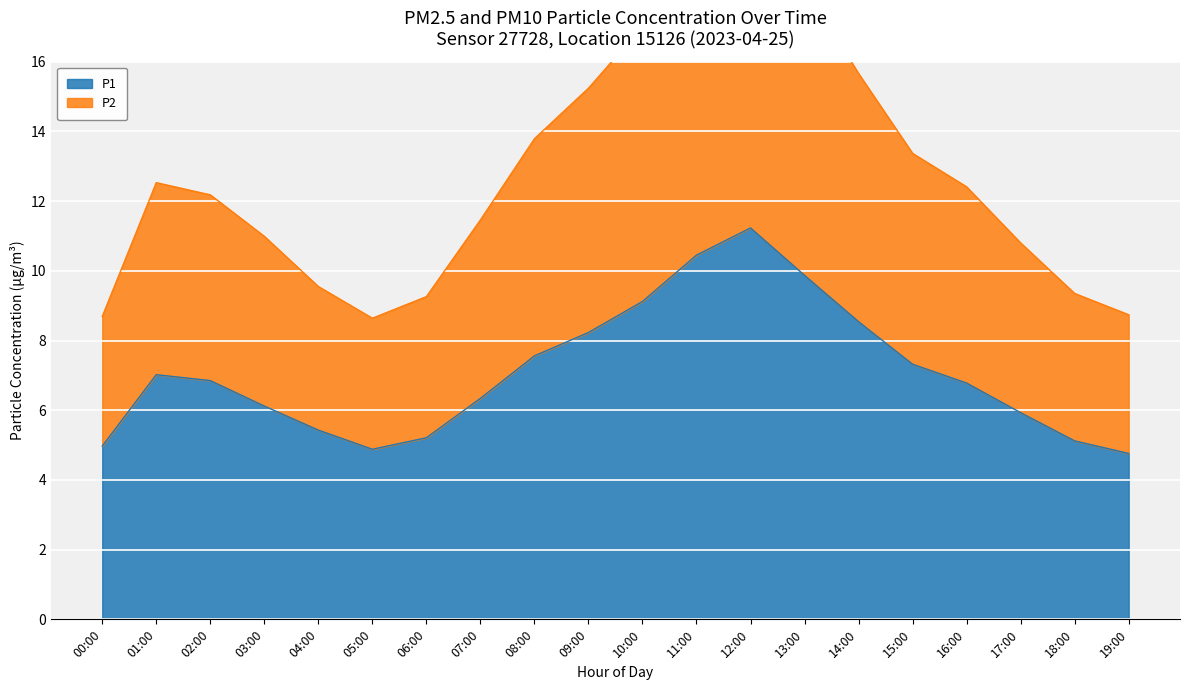

Is the value of P1 at 09:00 greater than the value of P2 at 11:00?

No